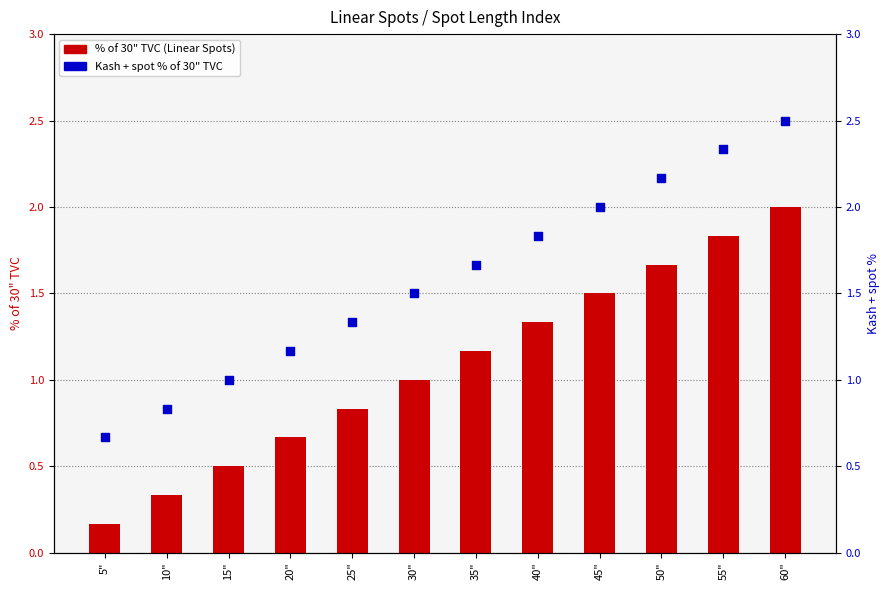

What is the total value across all series at 45"?

3.5